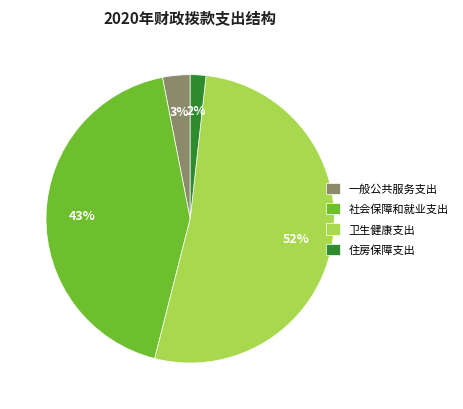

To the nearest percent, what is the average slice percentage?

25%